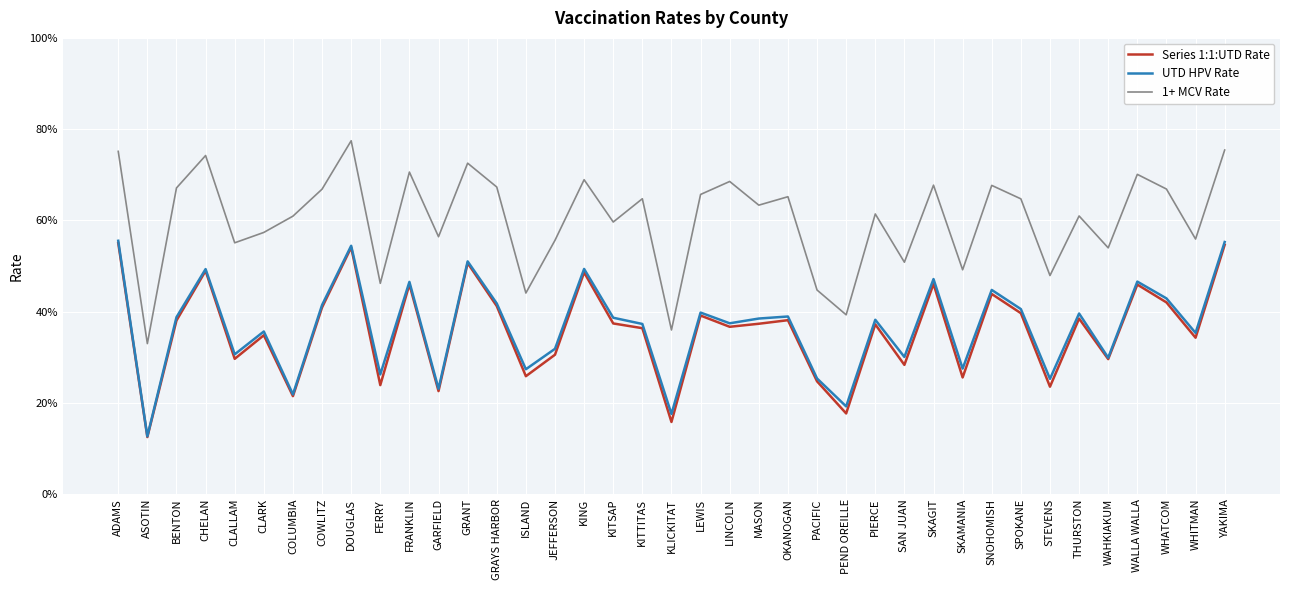

What is the value of the Series 1:1:UTD Rate point at the 29th from the left?

0.5